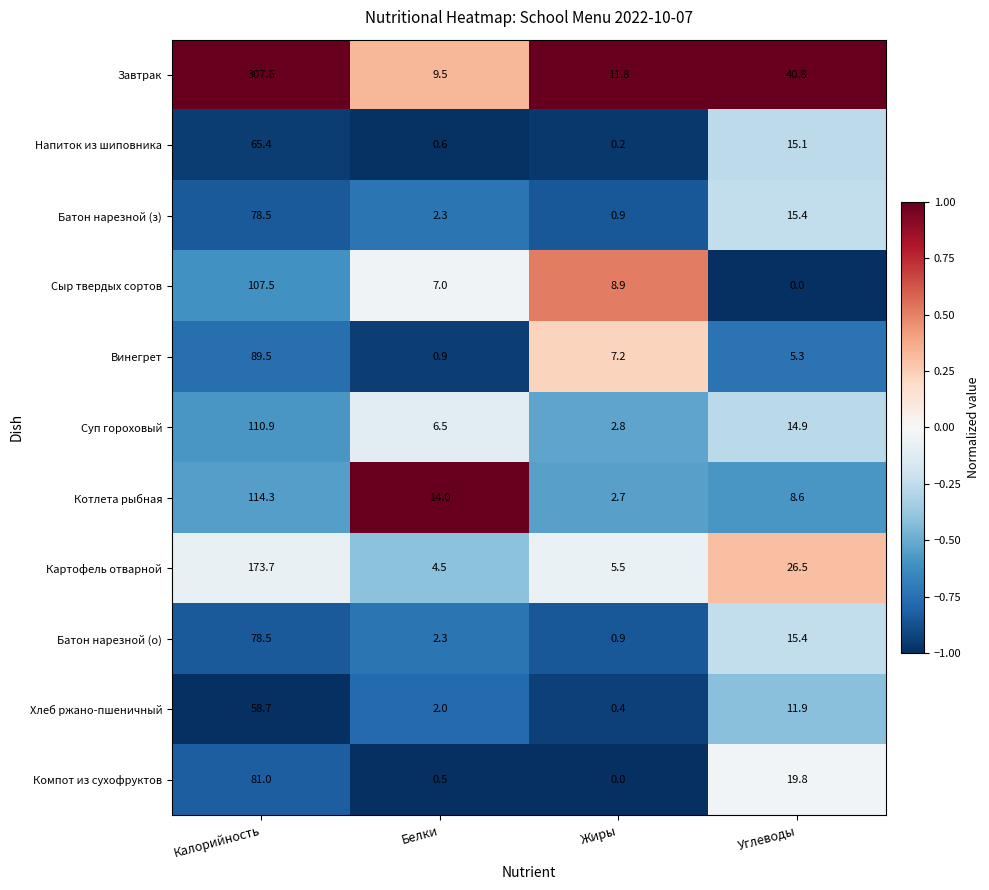

What is the greatest value displayed?

307.6